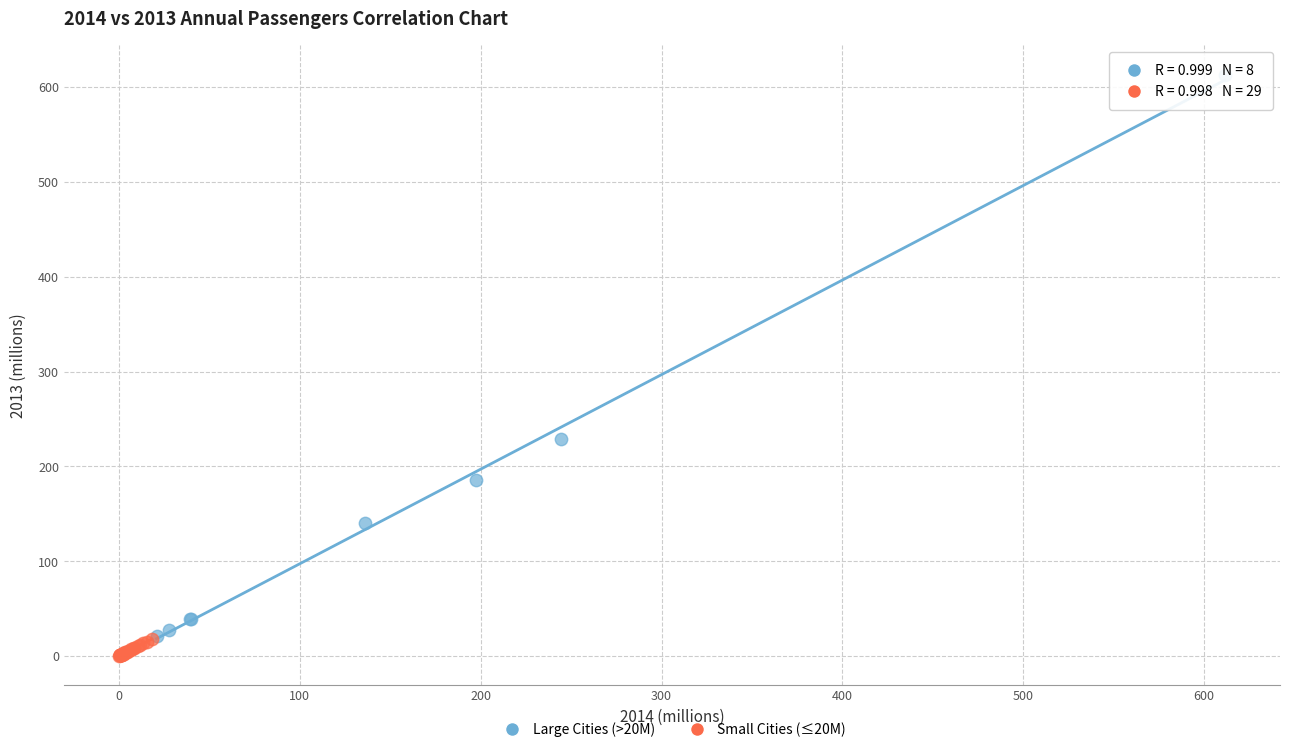

Which series has the widest spread of Y values?

Large Cities (>20M)